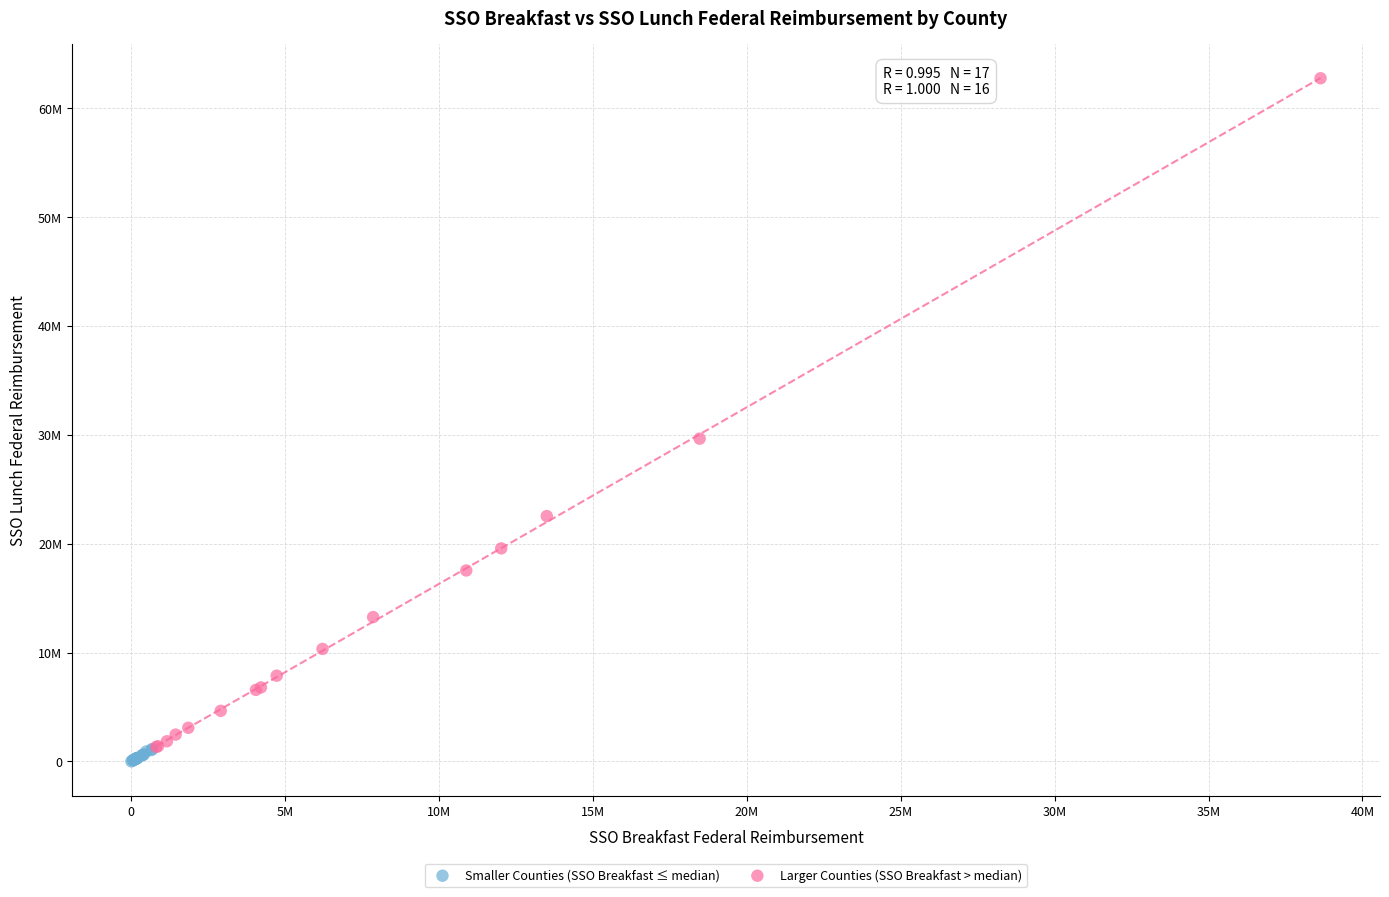

Which series has the largest Y range (max minus min)?

Larger Counties (SSO Breakfast > median)